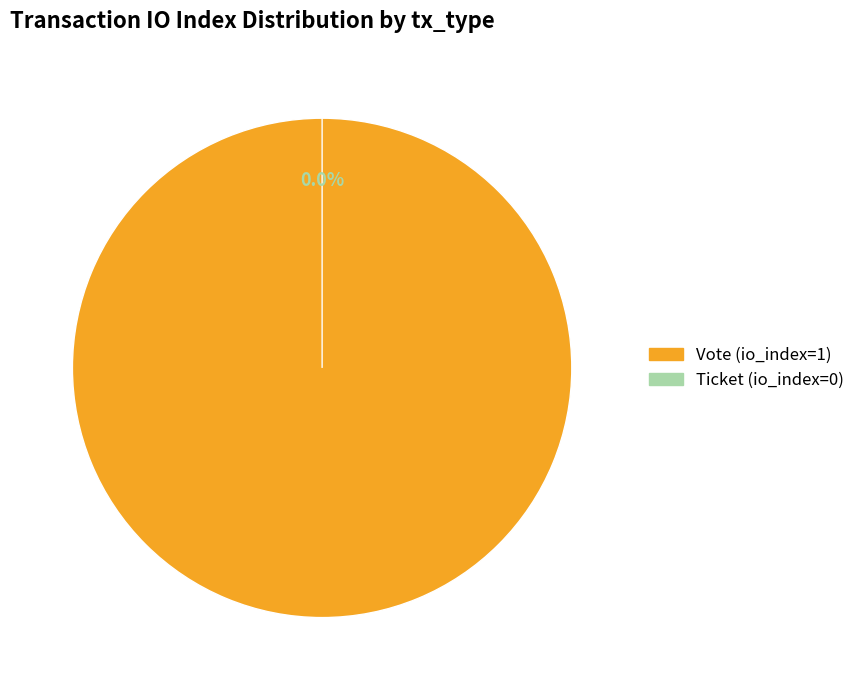

To the nearest percent, what is the difference between the Vote (io_index=1) and Ticket (io_index=0) slice percentages?

100%